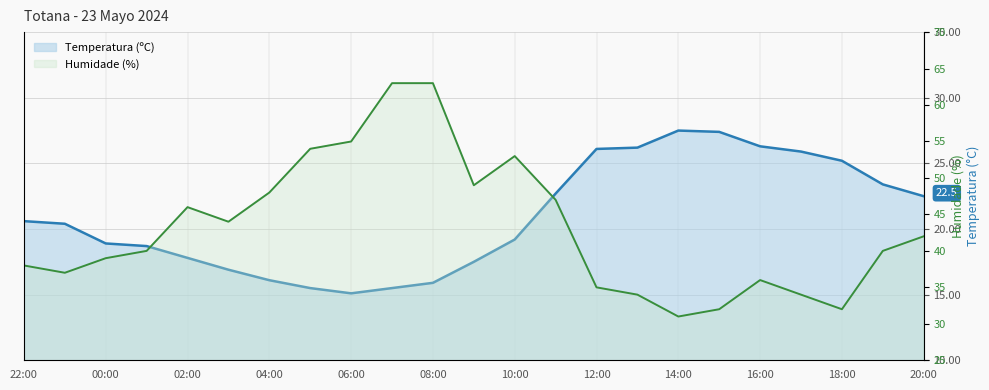

What is the label of the 3rd point from the left?

00:00